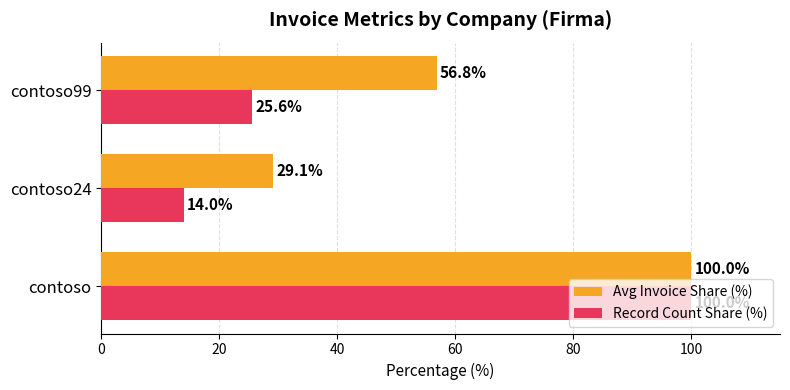

Which series has the largest total across all categories?

Avg Invoice Share (%)